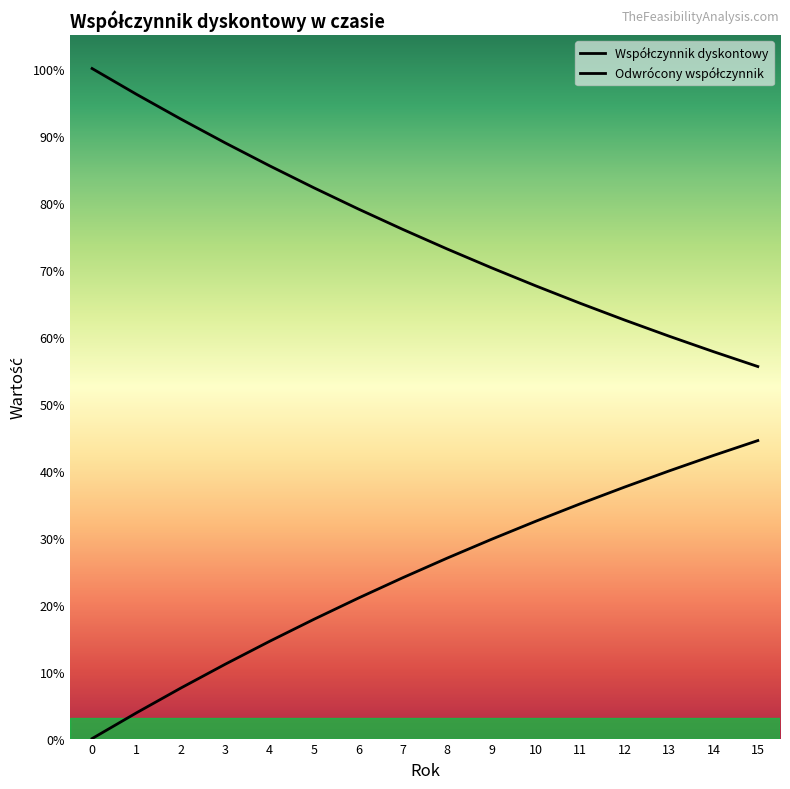

True or false: Współczynnik dyskontowy and Odwrócony współczynnik cross at least once.

False